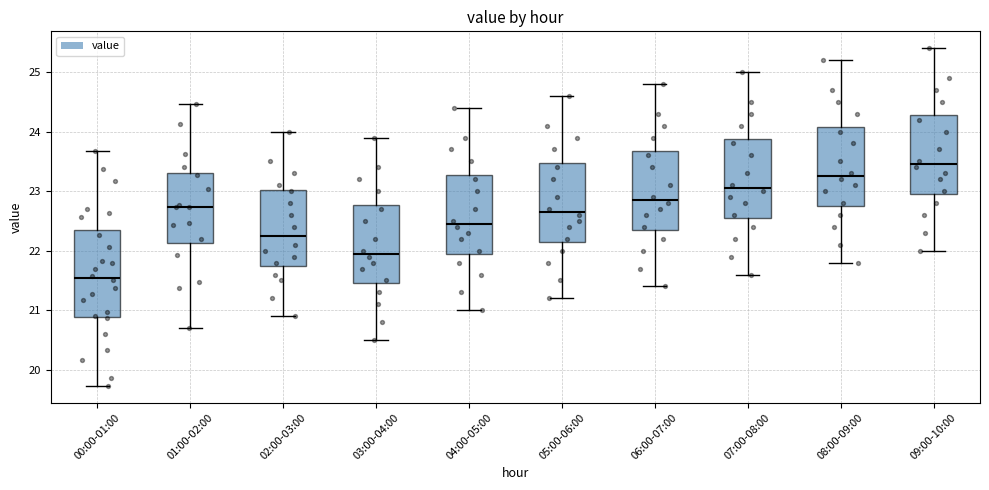

Which box's median line is the lowest?

00:00-01:00